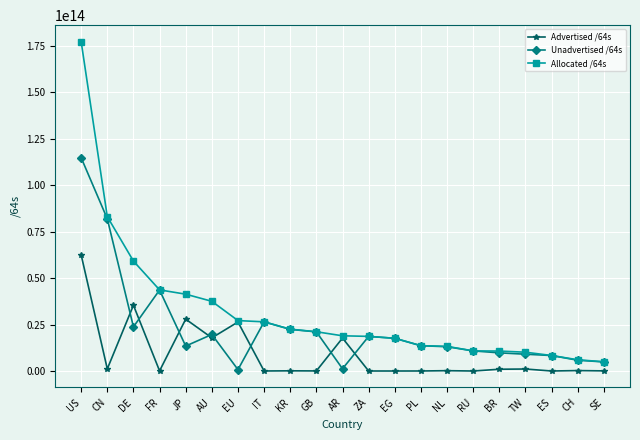

At which category is the sum across all series the highest?

US